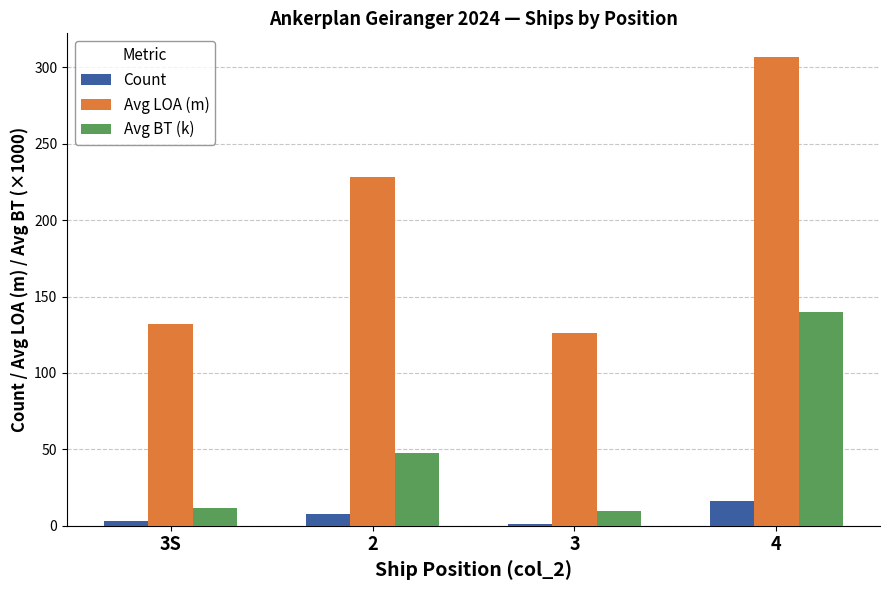

What is the sum of all Avg BT (k) values?

209.6